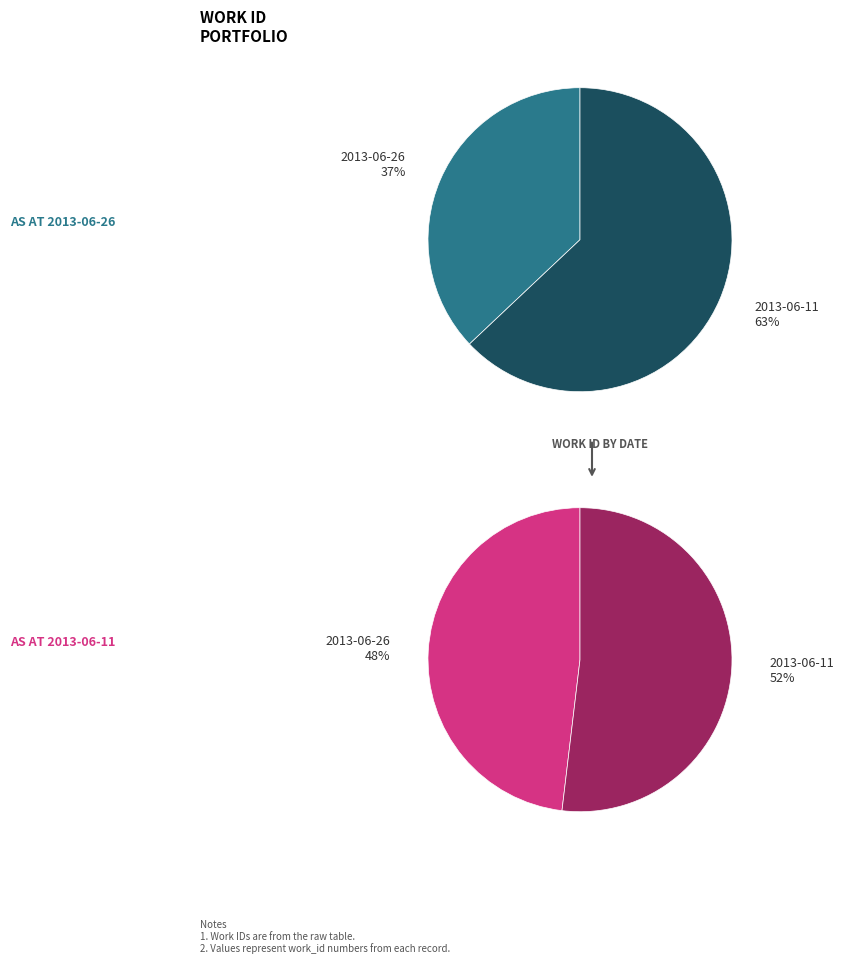

What is the spread (max minus min) of values at 2013-06-26?

14556